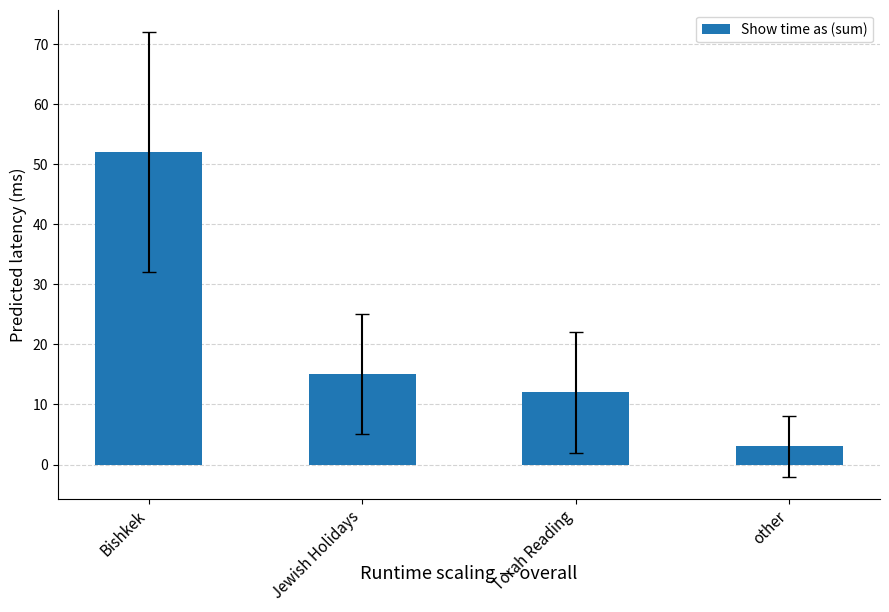

What is the label of the 4th bar from the right?

Bishkek